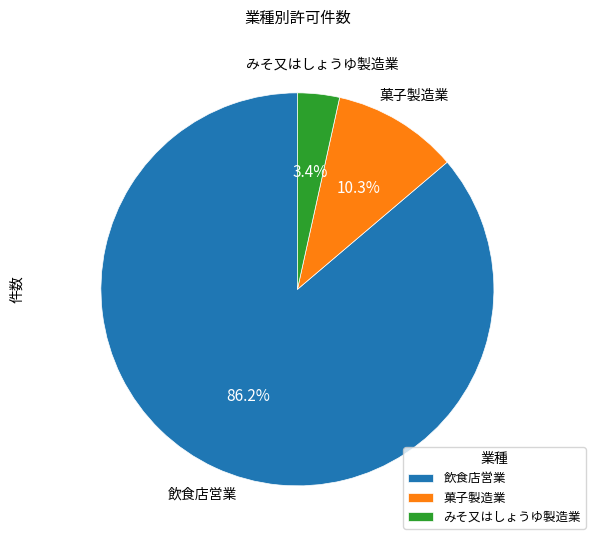

Rank the categories by value from lowest to highest.

みそ又はしょうゆ製造業, 菓子製造業, 飲食店営業